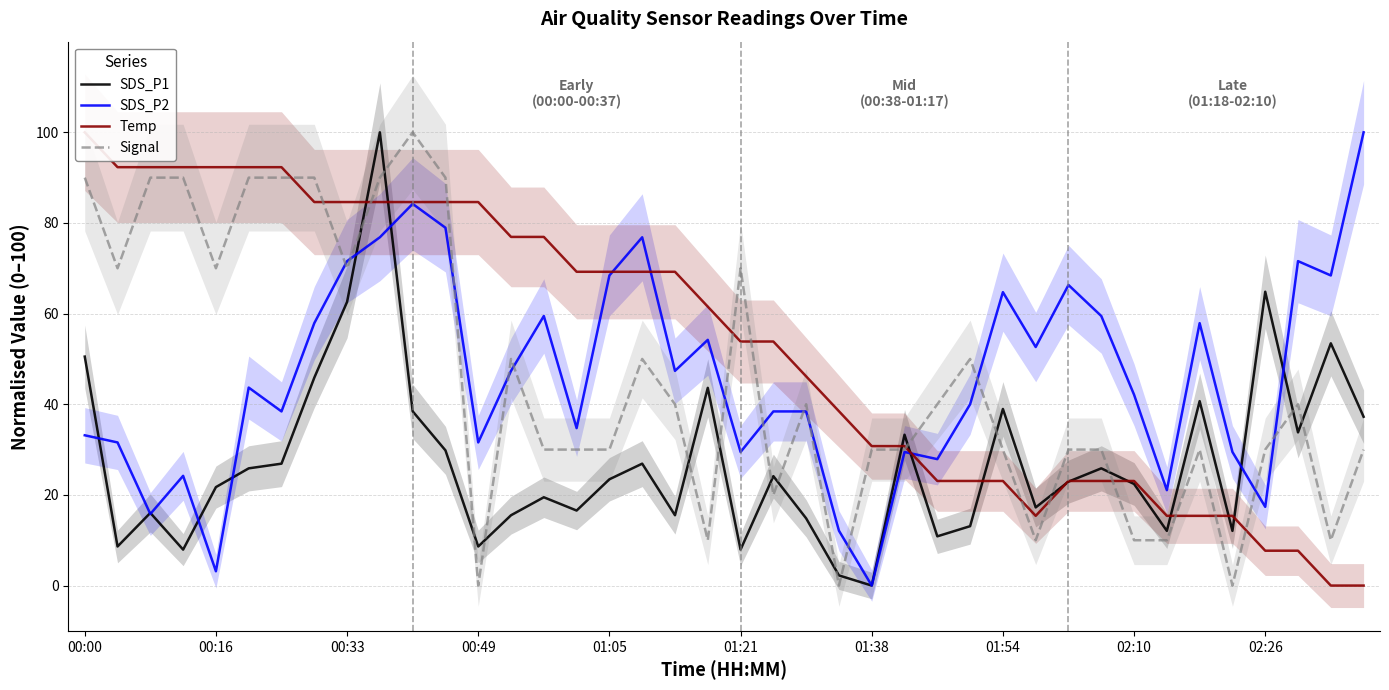

Which series has the widest spread of values?

SDS_P1